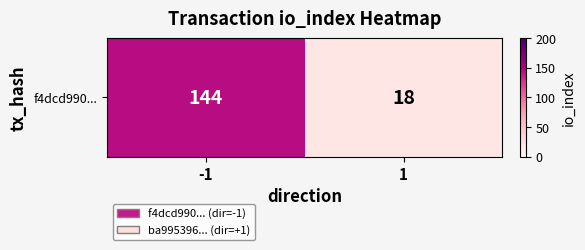

Rank the categories by value from lowest to highest.

1, -1